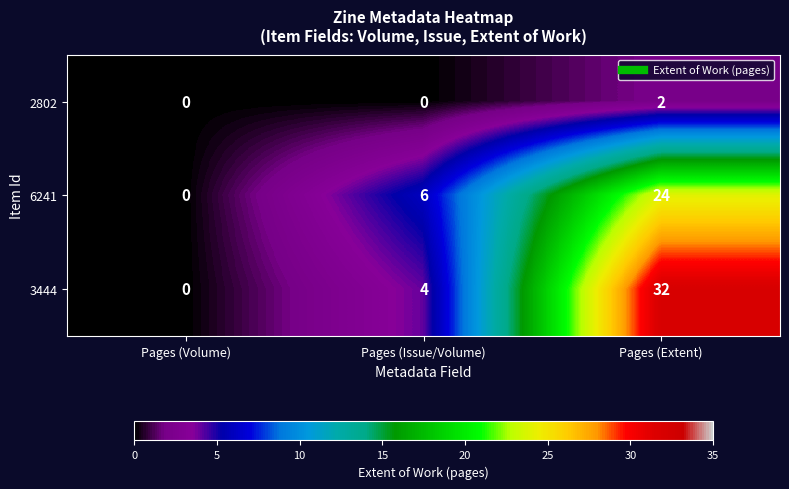

Which series has the widest spread of values?

3444